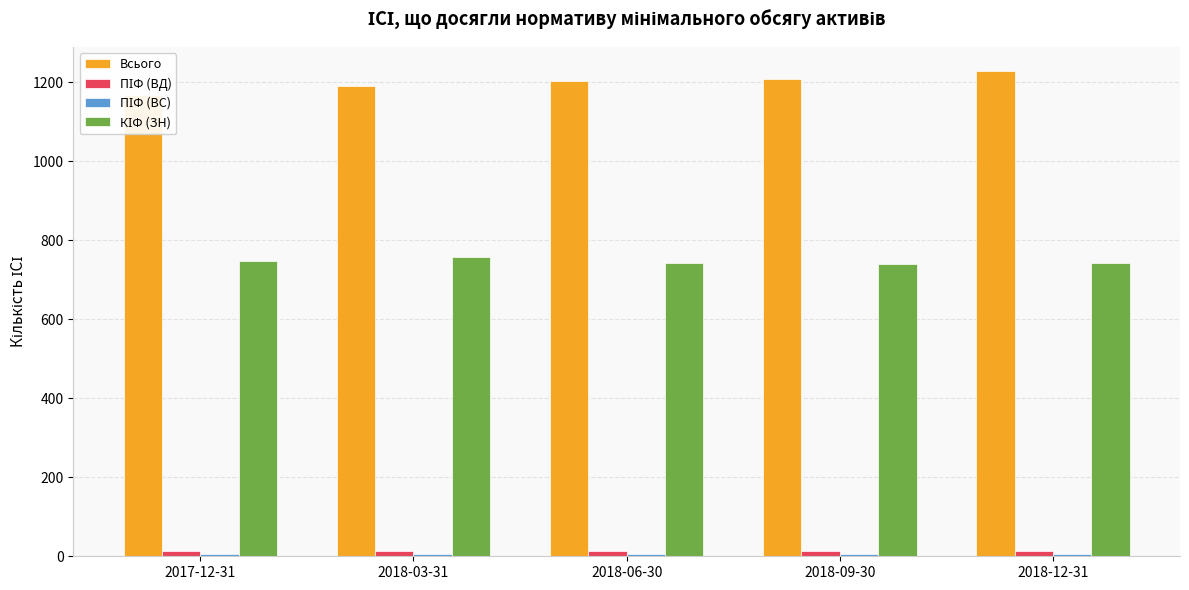

At which label does Всього reach its peak?

2018-12-31